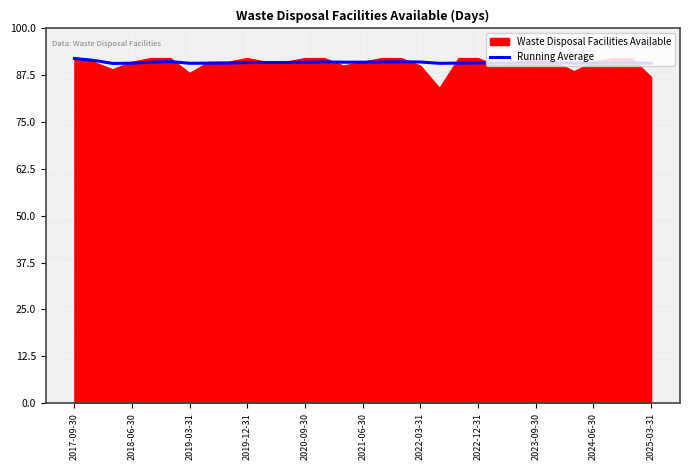

Which series has the widest spread of values?

Waste Disposal Facilities Available